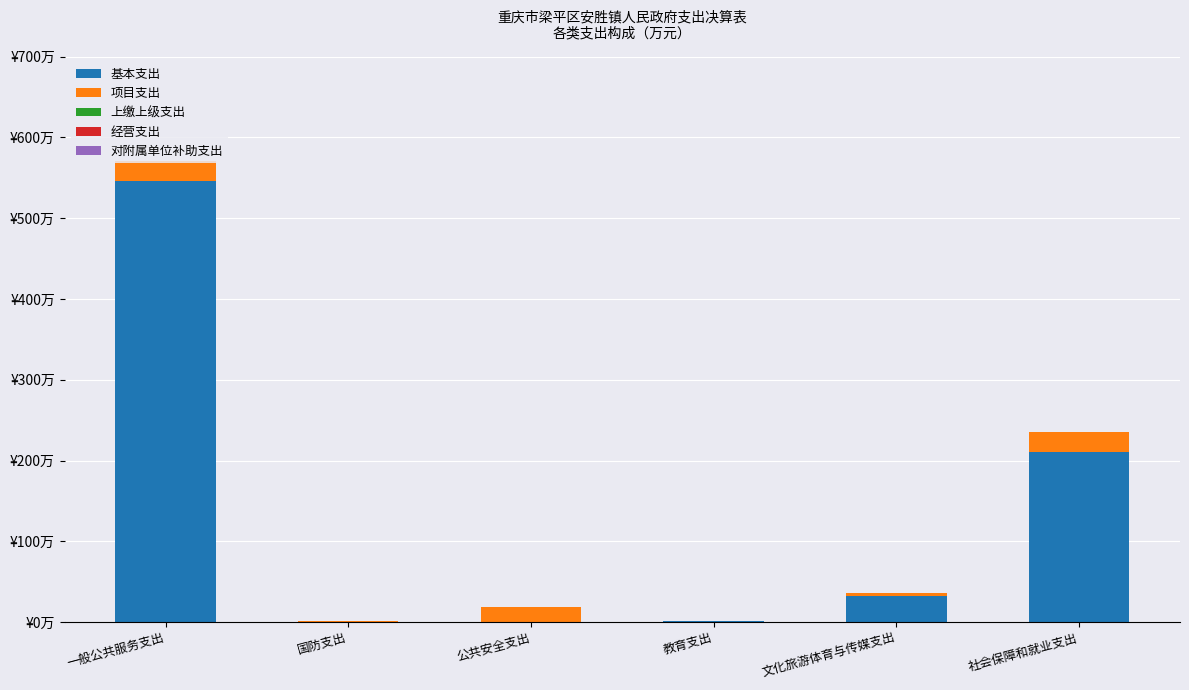

Does the chart contain stacked bars?

Yes